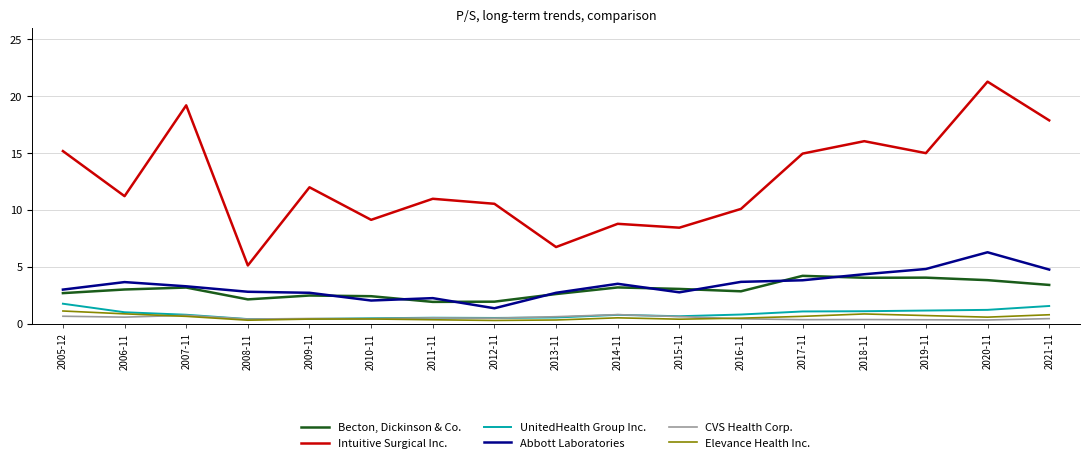

True or false: UnitedHealth Group Inc. and Intuitive Surgical Inc. cross at least once.

False